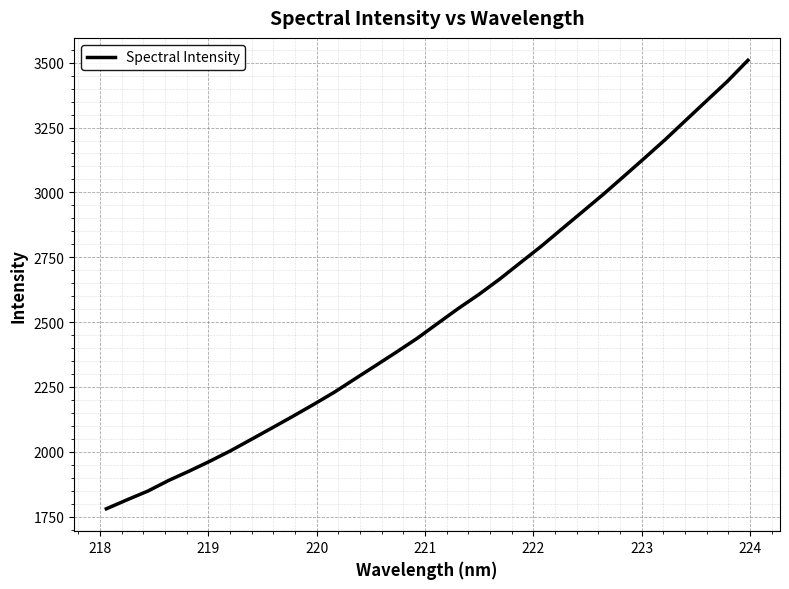

What is the smallest value displayed?

1780.2